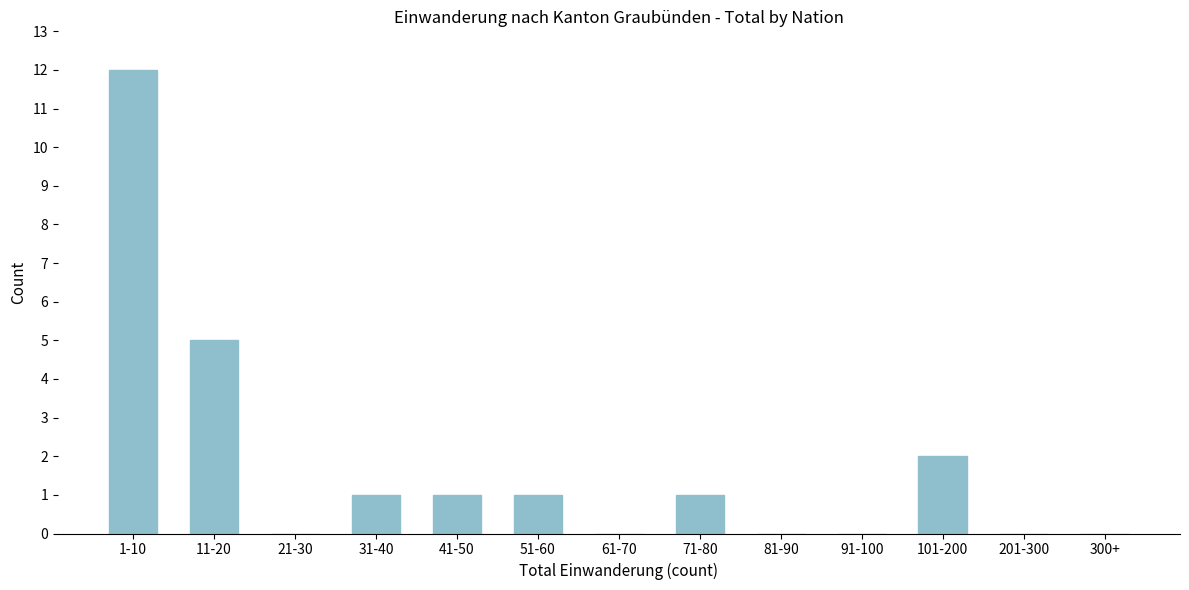

Reading left to right, what are all the values shown in this chart?

1-10=12	11-20=5	21-30=0	31-40=1	41-50=1	51-60=1	61-70=0	71-80=1	81-90=0	91-100=0	101-200=2	201-300=0	300+=0